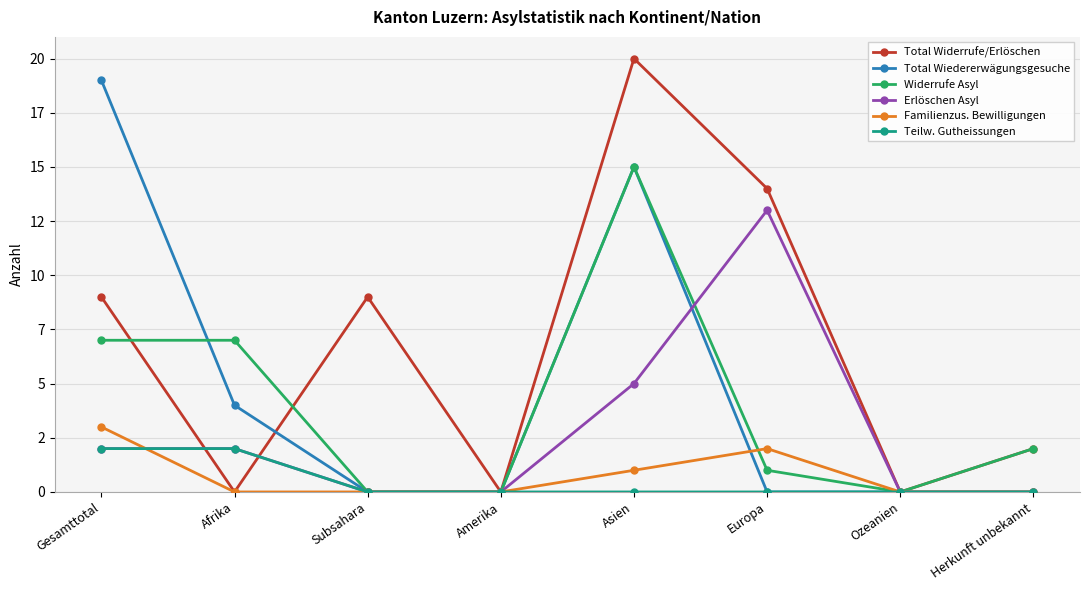

What is the sum of all Teilw. Gutheissungen values?

4